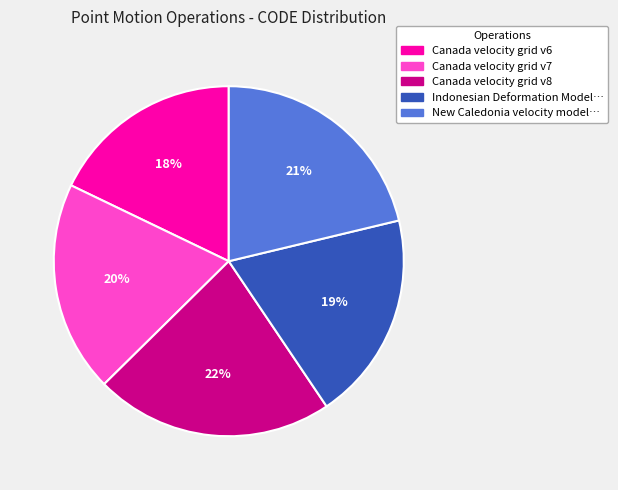

Is there any slice that represents more than half of the pie?

No